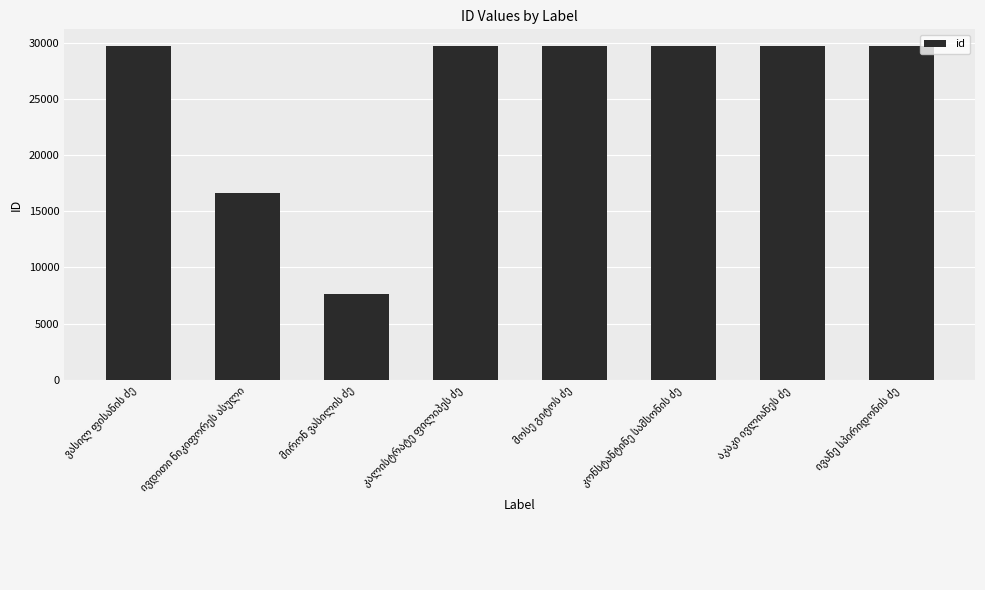

What is the minimum value shown in the chart?

7670